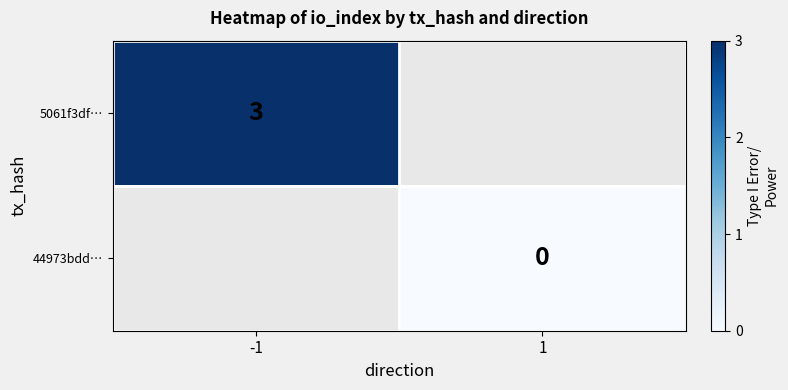

Count the number of data series in this chart.

2